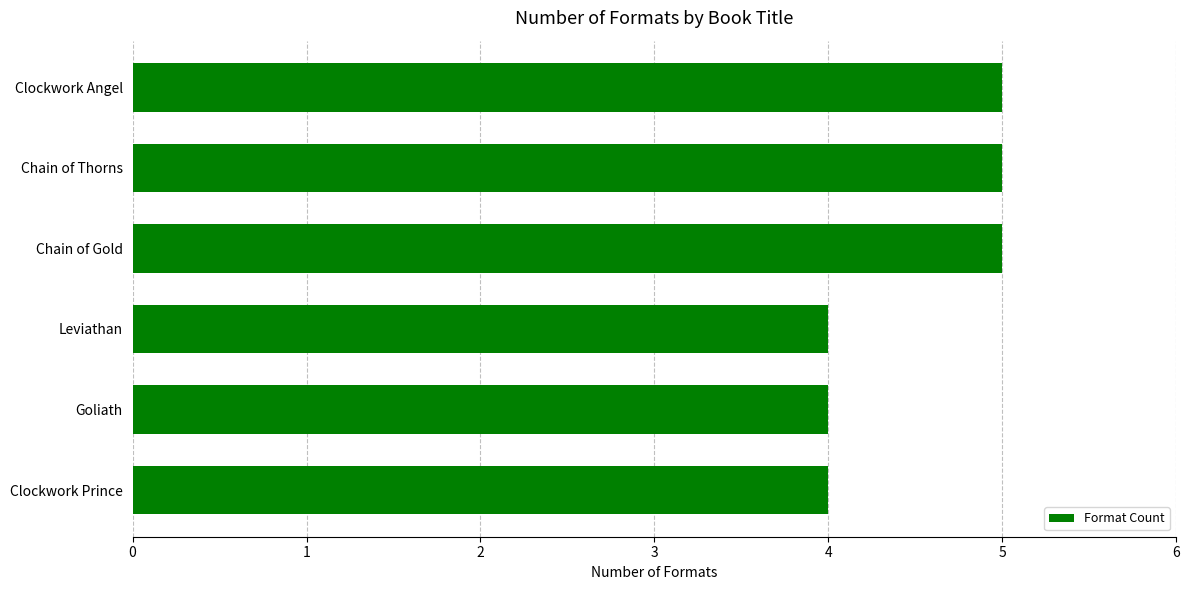

What is the maximum value shown in the chart?

5